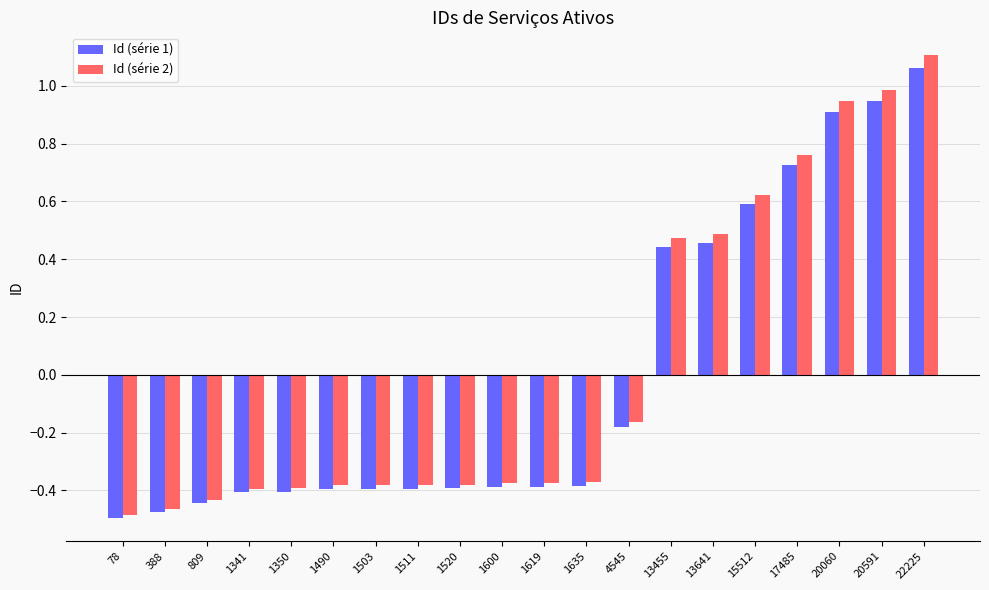

True or false: Id (série 1) has a value of -0.4 at 1635.

True